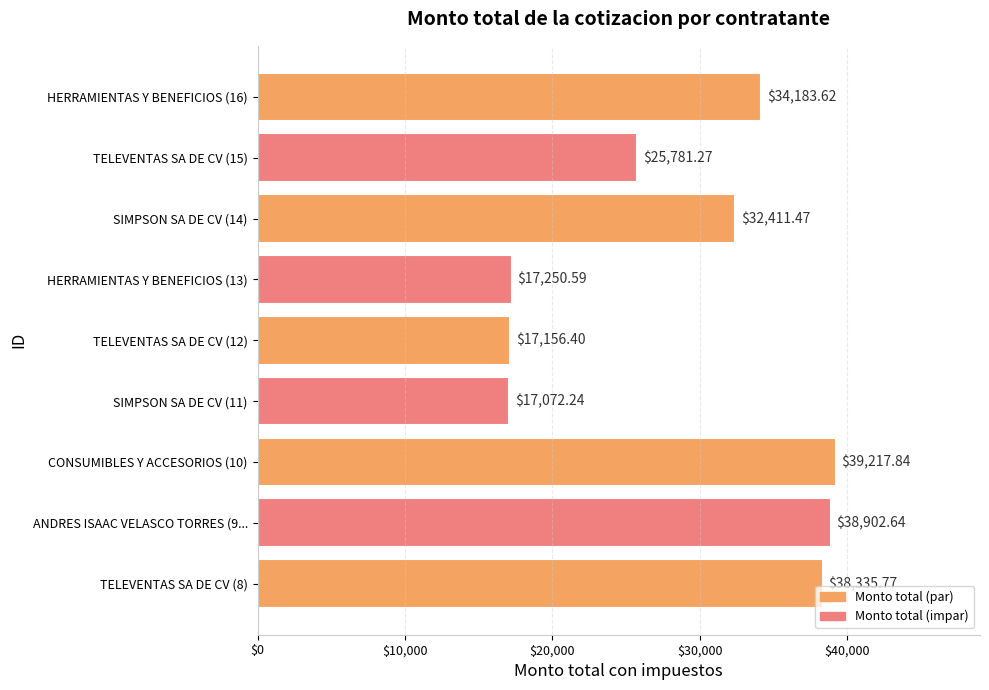

Rank the categories by value from lowest to highest.

SIMPSON SA DE CV (11), TELEVENTAS SA DE CV (12), HERRAMIENTAS Y BENEFICIOS (13), TELEVENTAS SA DE CV (15), SIMPSON SA DE CV (14), HERRAMIENTAS Y BENEFICIOS (16), TELEVENTAS SA DE CV (8), ANDRES ISAAC VELASCO TORRES (9..., CONSUMIBLES Y ACCESORIOS (10)